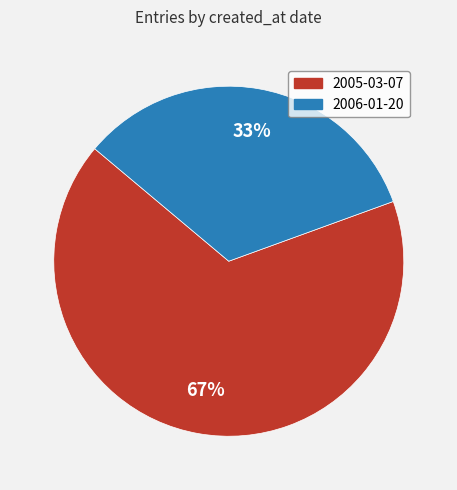

Is there any slice that represents more than half of the pie?

Yes